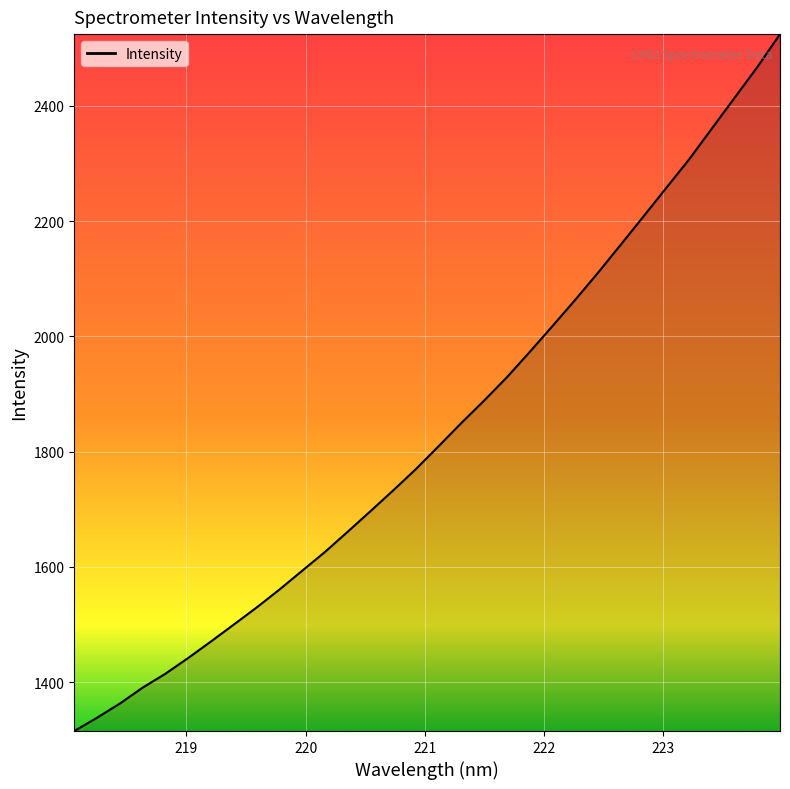

What is the minimum value shown in the chart?

1315.1